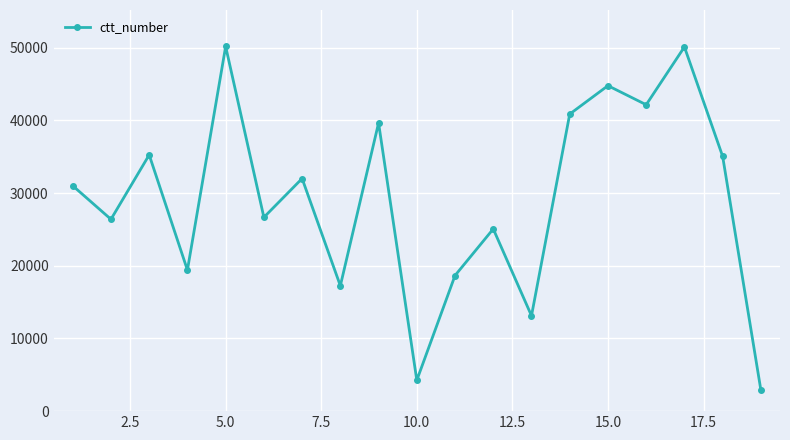

What is the greatest value displayed?

50187